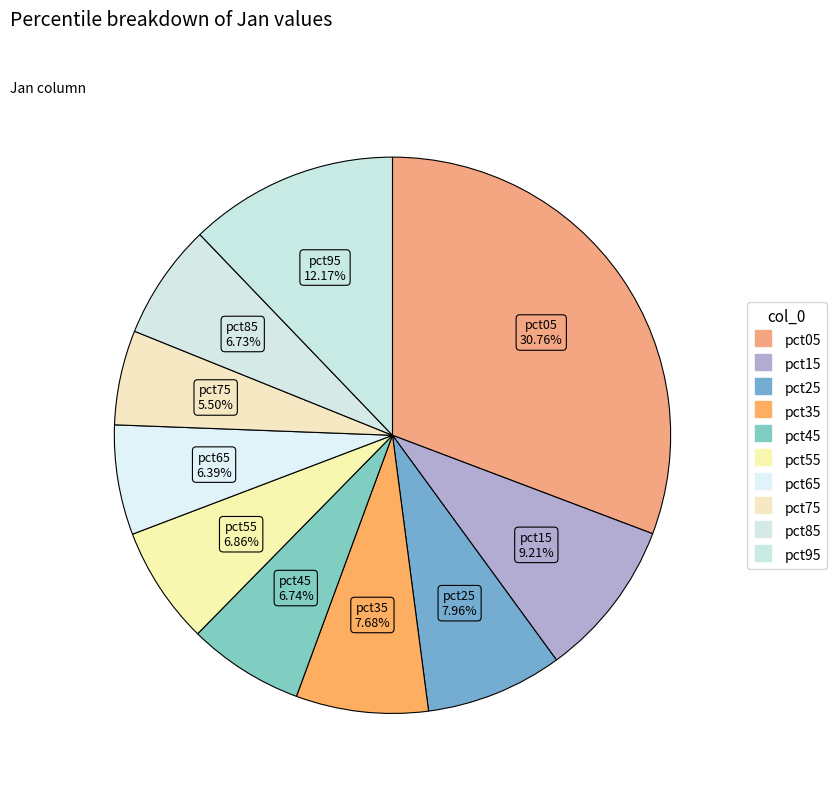

To the nearest percent, what is the combined percentage of pct95 and pct25?

20%